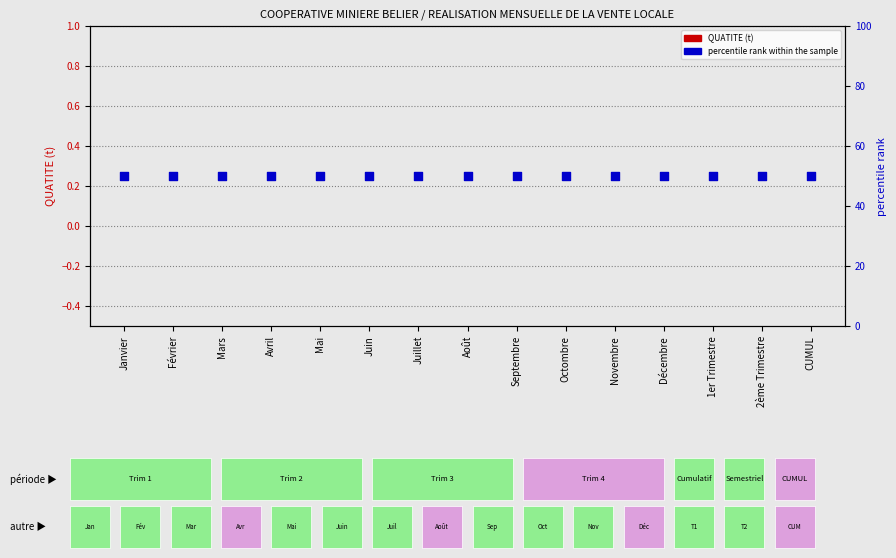

Is the value of percentile rank within the sample at Septembre greater than the value of QUATITE (t) at Novembre?

Yes